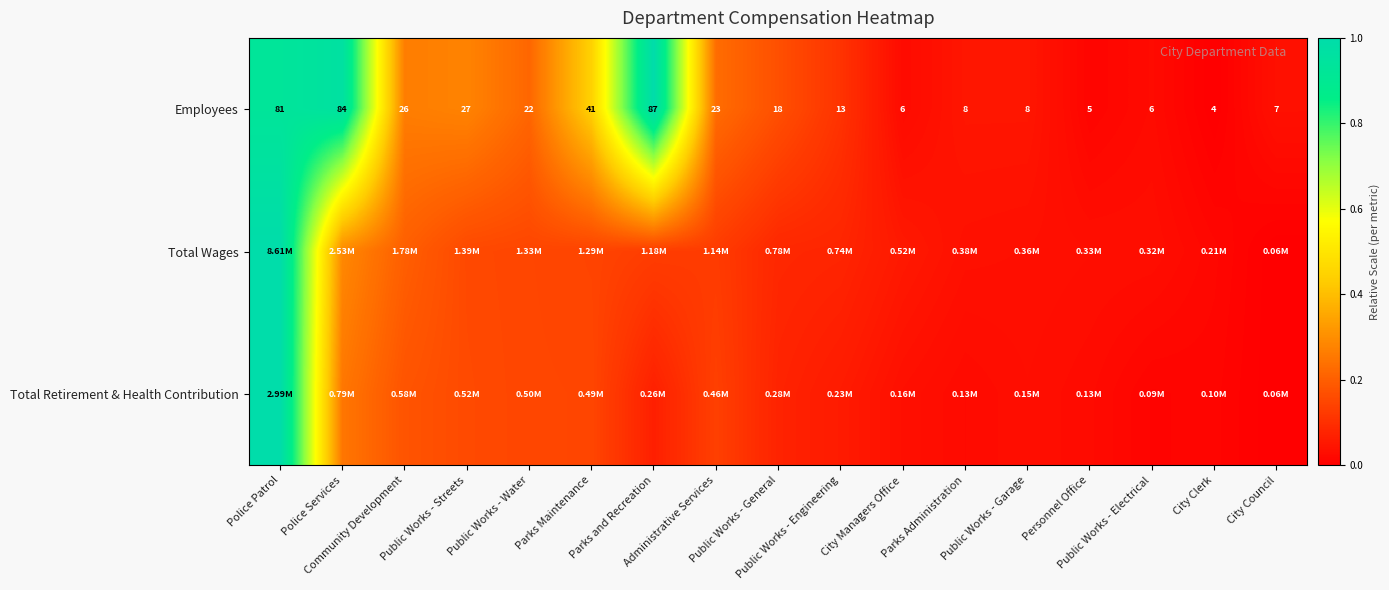

How many values in the Employees series exceed 0?

16